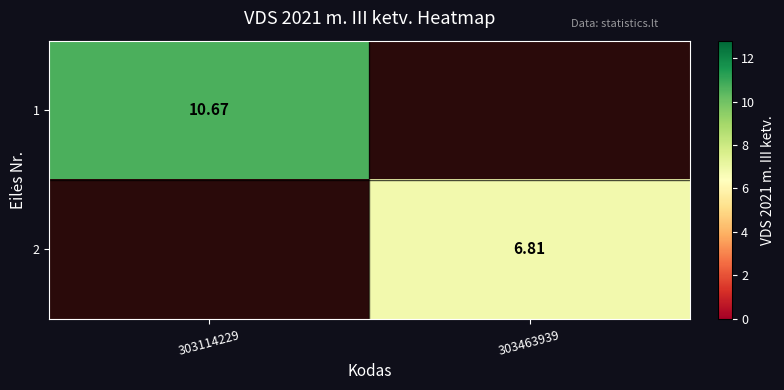

Rank the series at 303463939 from lowest to highest value.

1, 2